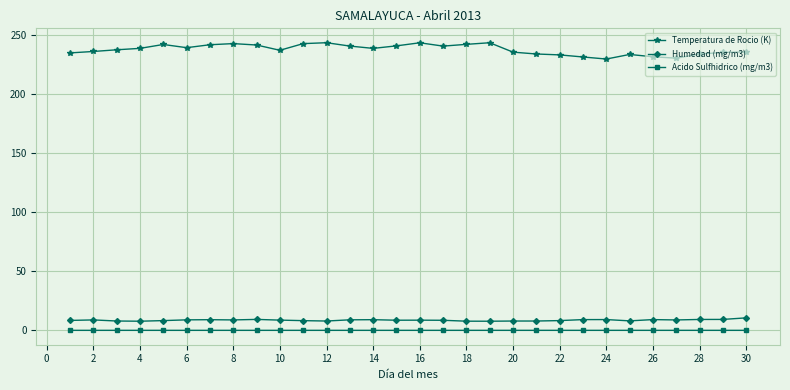

Which series has the widest spread of values?

Temperatura de Rocio (K)